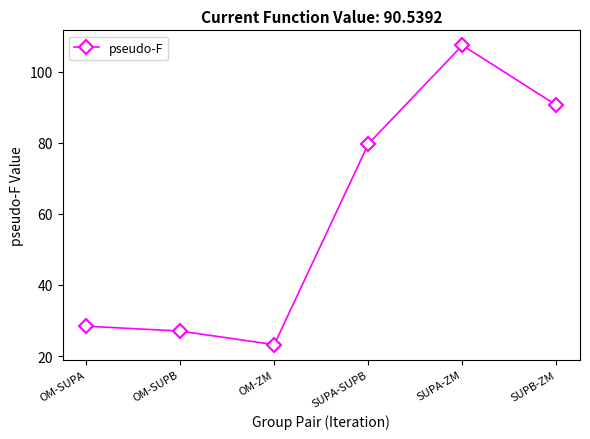

True or false: the data shows 23.2 at OM-ZM.

True